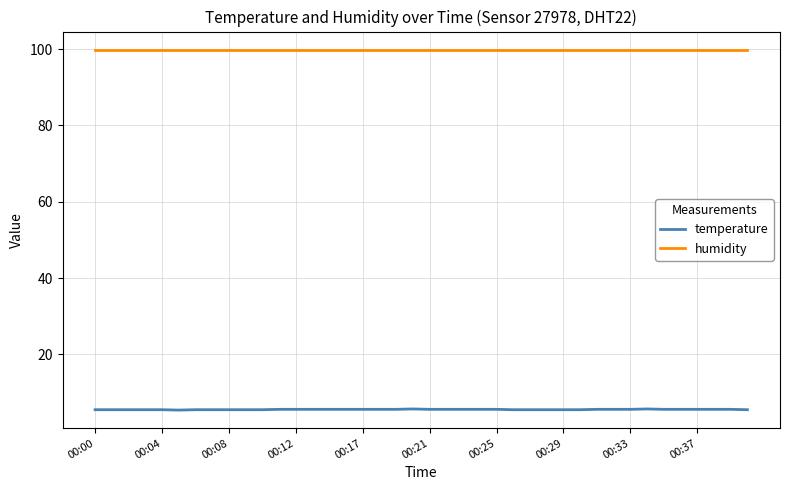

True or false: humidity and temperature cross at least once.

False